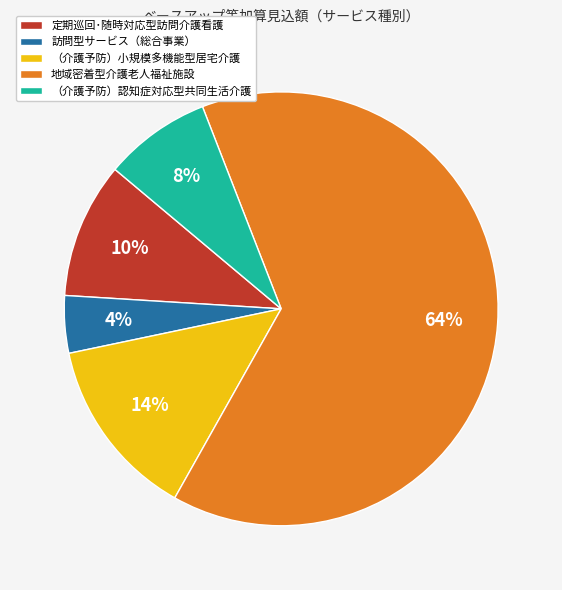

How many segments does this pie chart have?

5